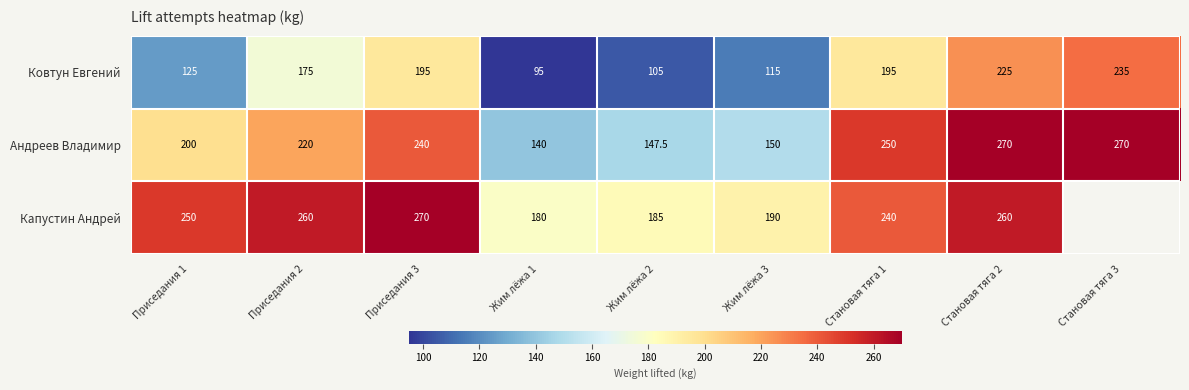

Is it true that Капустин Андрей equals 270.0 at Приседания 3?

True